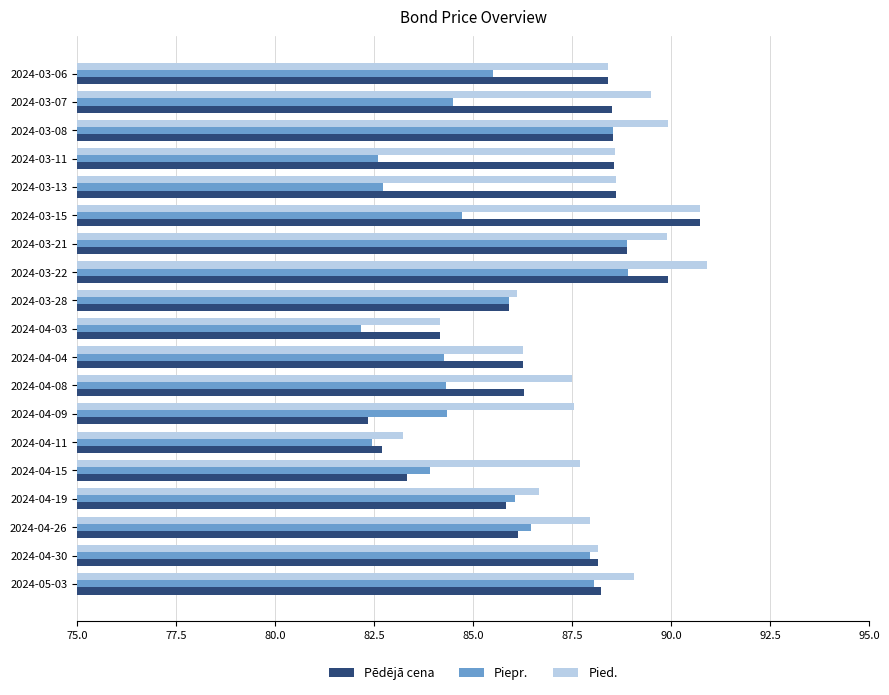

Count the number of data series in this chart.

3